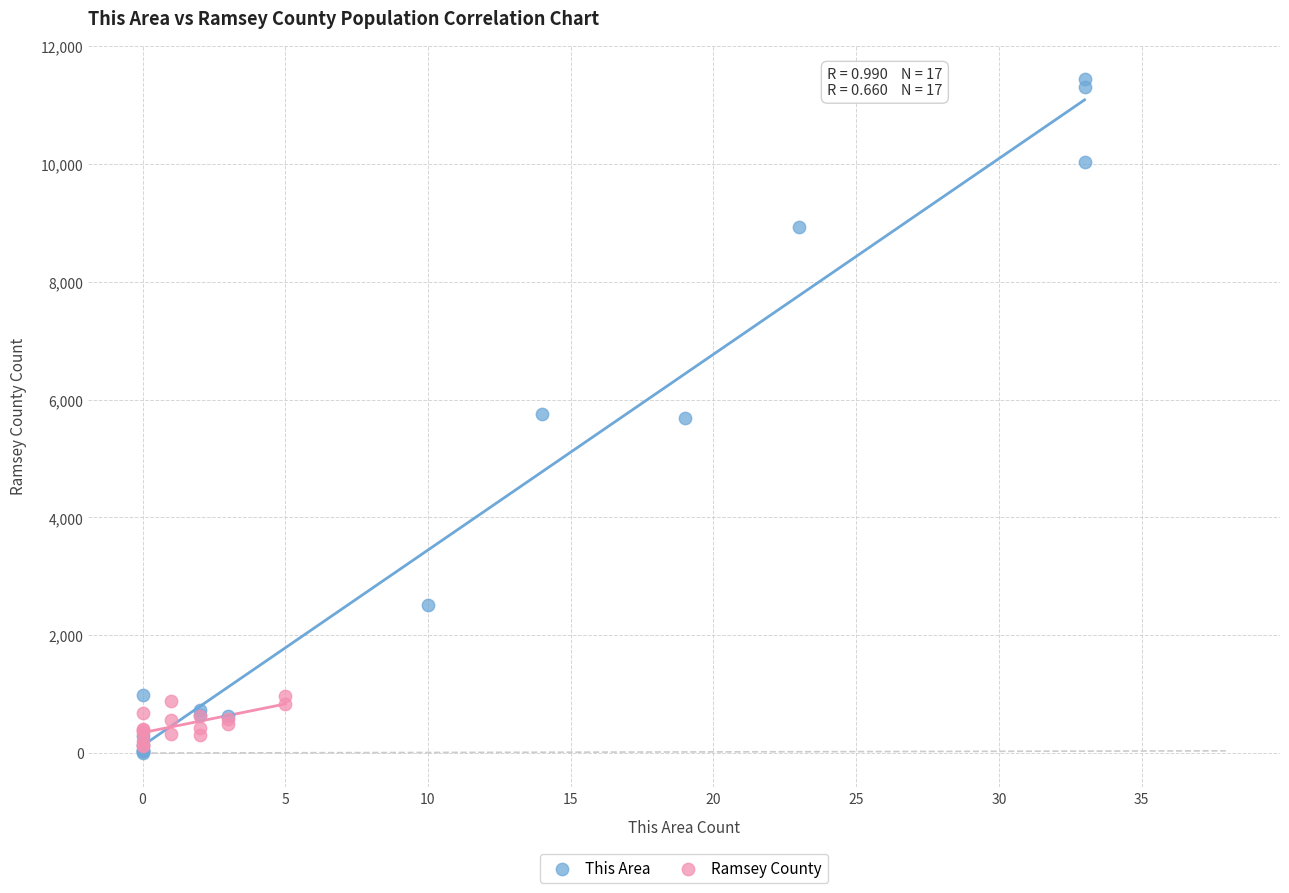

Which series reaches the maximum Y coordinate?

This Area